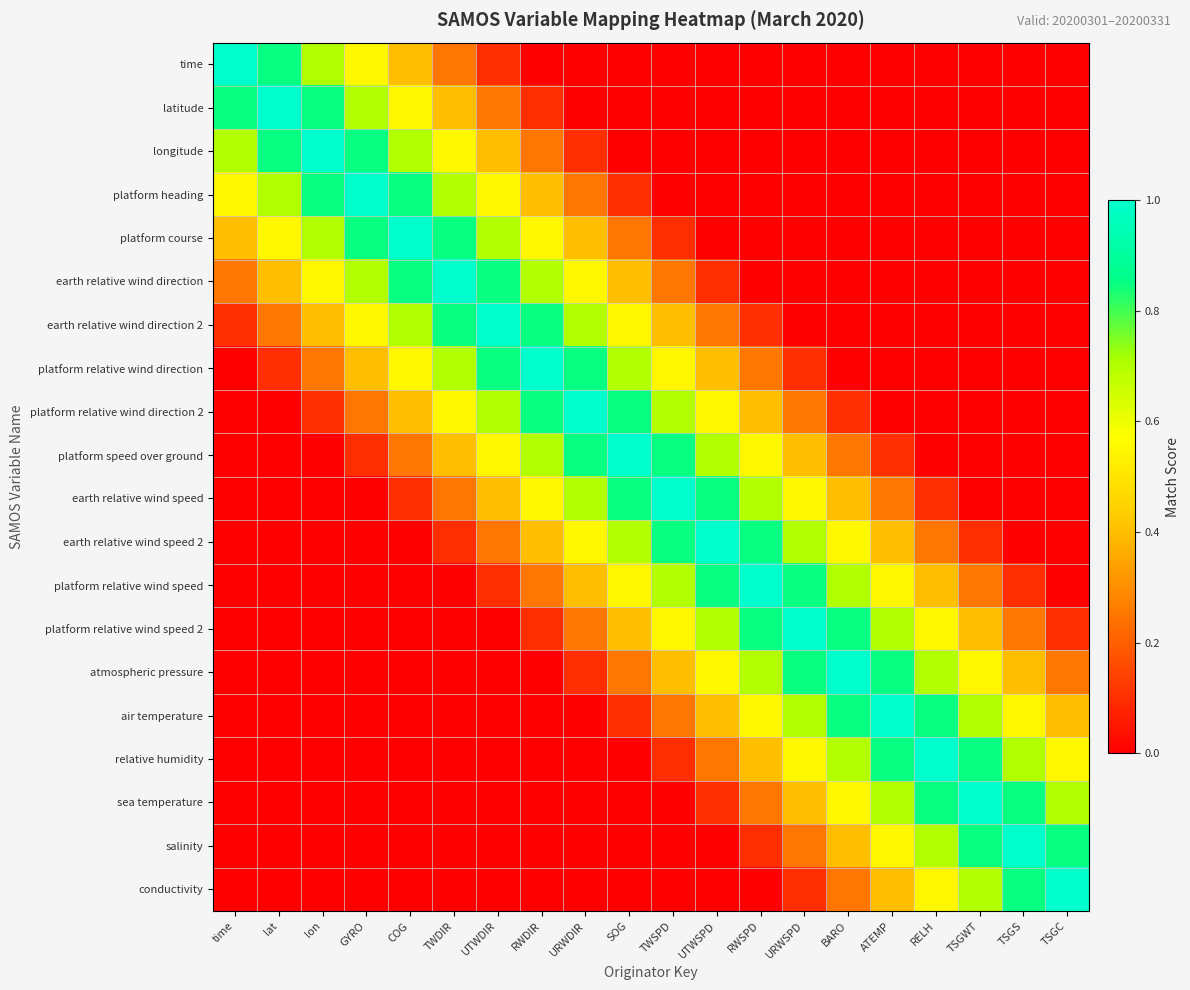

How many series are shown in this chart?

20